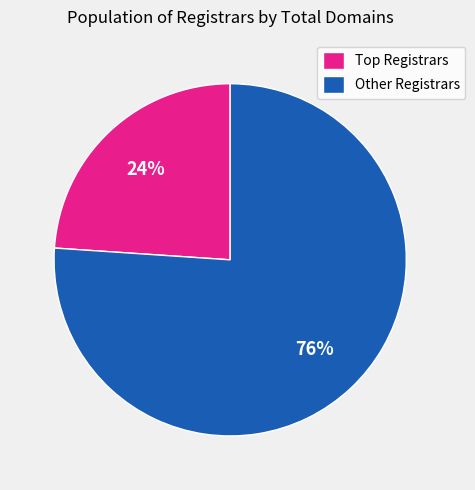

Which category has the smallest portion of the pie?

Top Registrars